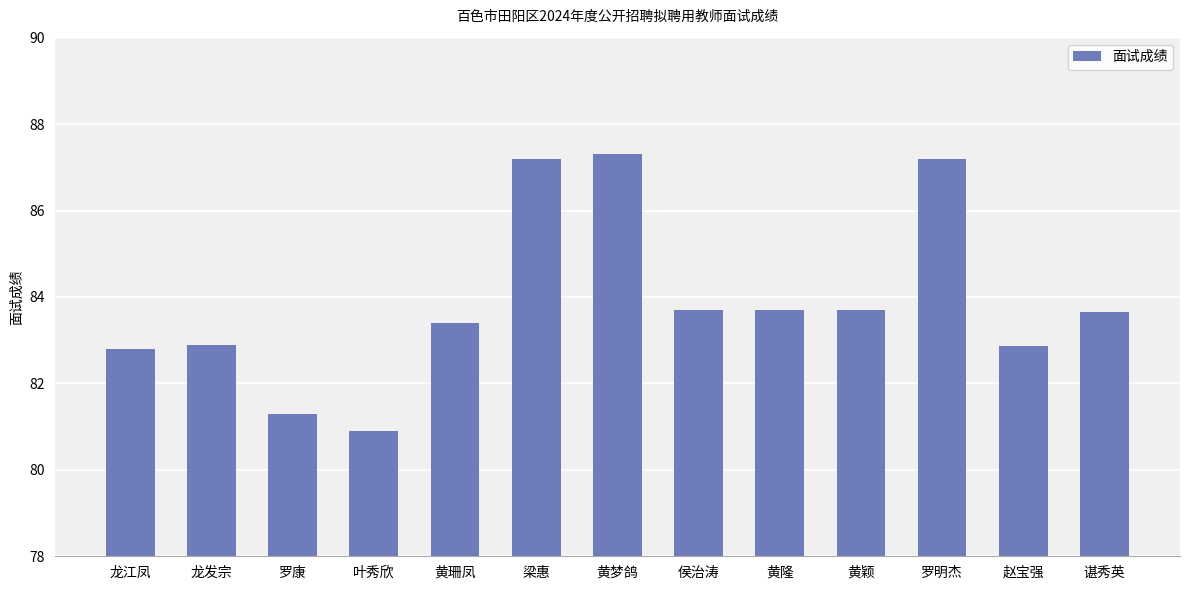

Between 黄梦鸽 and 龙江凤, which is larger?

黄梦鸽